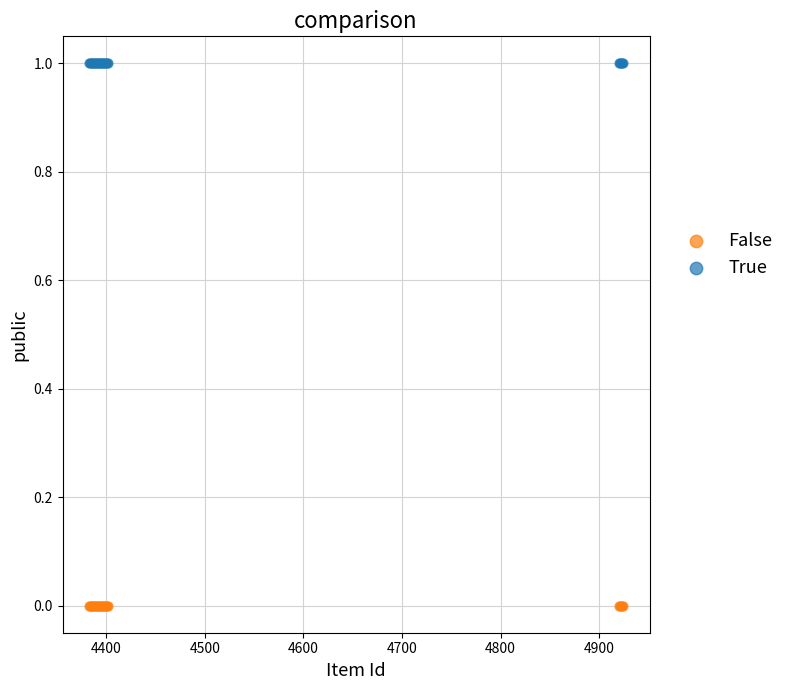

Which series contains the highest Y value?

True